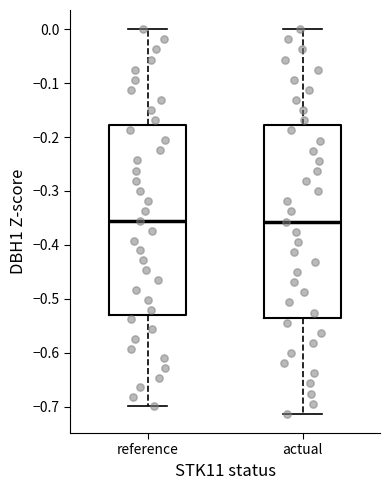

Where does the upper whisker of the box for reference end on the y-axis? The values are not printed on the chart, so give them approximately, as read against the axis.

0.00